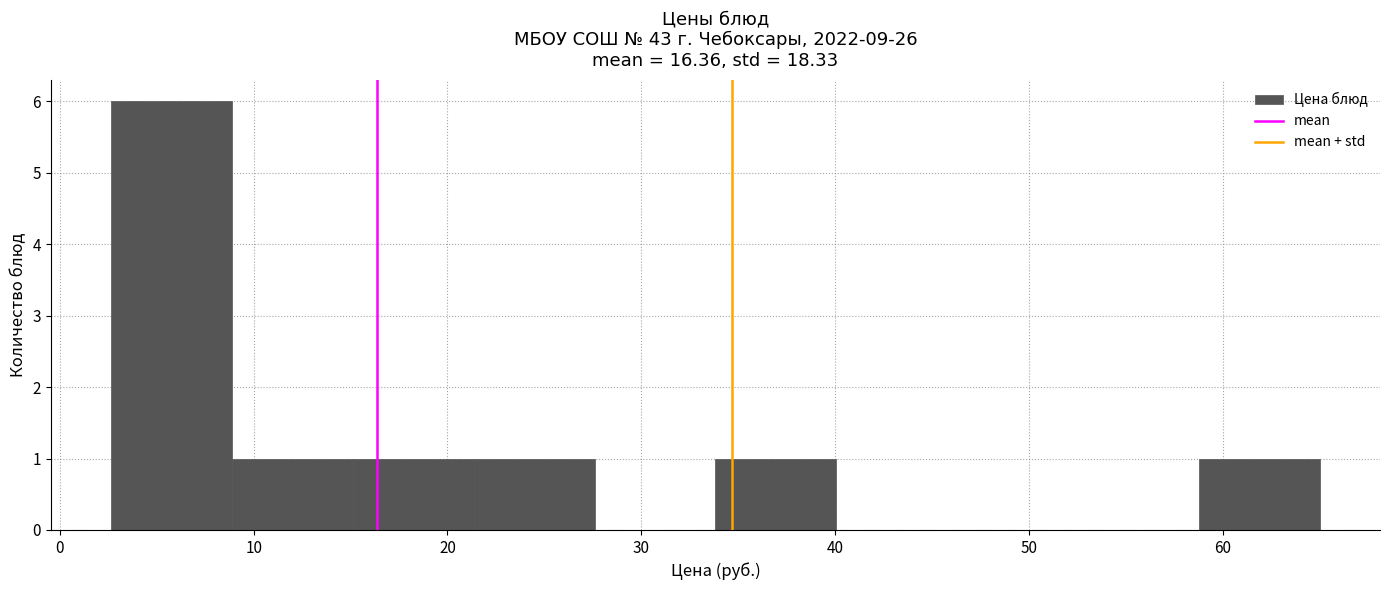

Reading left to right, list every bar in this chart as the range it spans on the x-axis followed by its height. Neither the bar edges nor the heights are printed on the chart, so give them approximately, as read against the axes.

3 to 9: 6
9 to 15: 1
15 to 21: 1
21 to 28: 1
28 to 34: 0
34 to 40: 1
40 to 46: 0
46 to 53: 0
53 to 59: 0
59 to 65: 1